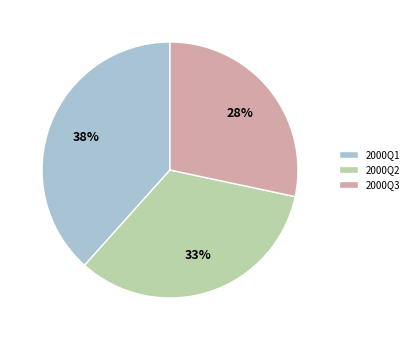

Which slice is the largest?

2000Q1